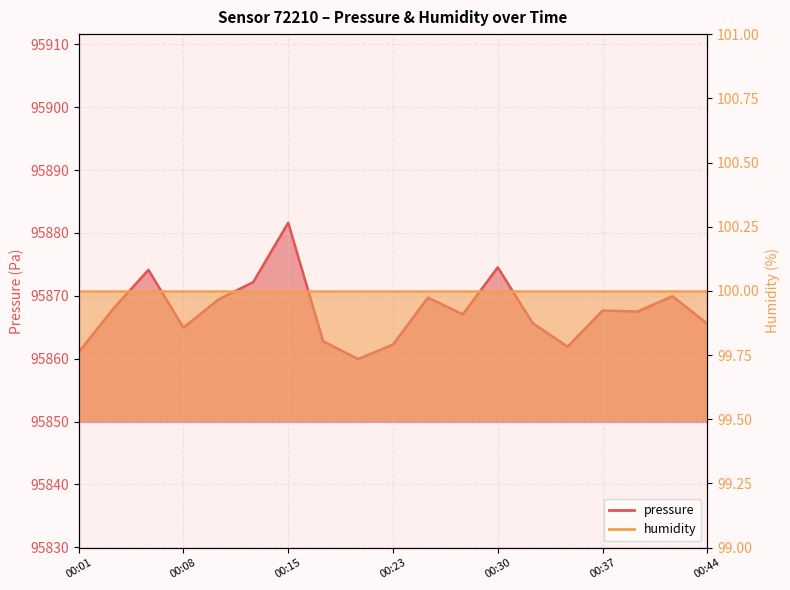

List the labels in order of value, smallest first.

00:20, 00:01, 00:35, 00:23, 00:18, 00:08, 00:44, 00:32, 00:28, 00:40, 00:37, 00:03, 00:11, 00:25, 00:42, 00:13, 00:06, 00:30, 00:15